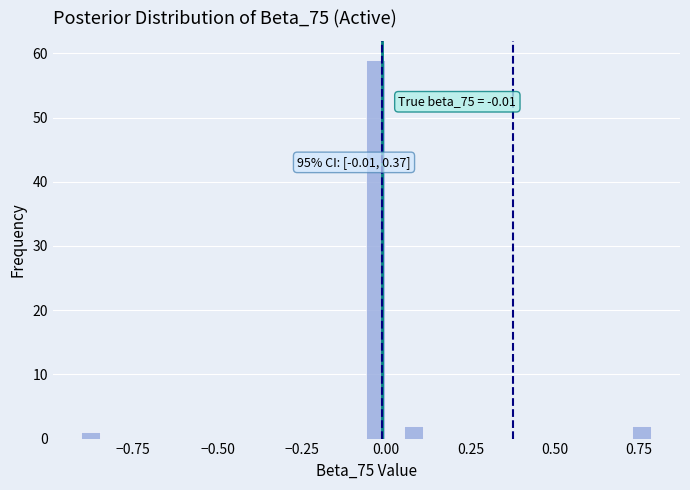

Around what value on the x-axis is the tallest bar? Give the approximate position of its centre, as read against the axis.

-0.05